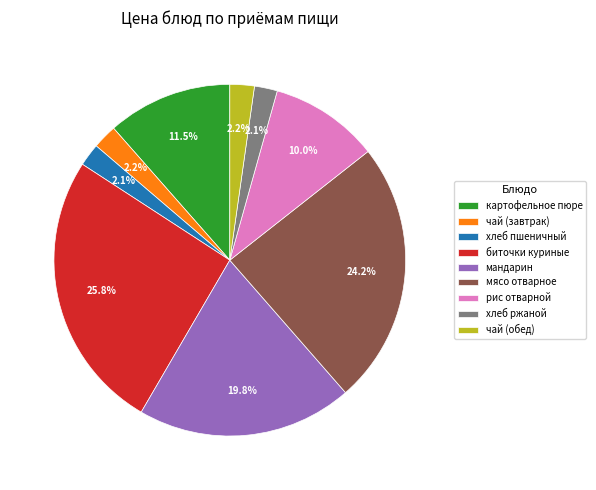

Between биточки куриные and хлеб пшеничный, which is larger?

биточки куриные